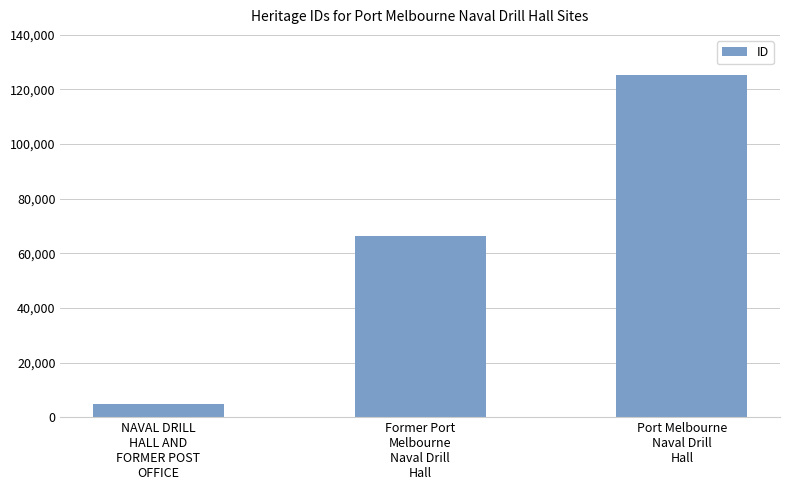

Read the value at Former Port
Melbourne
Naval Drill
Hall, to the nearest 10.

66380